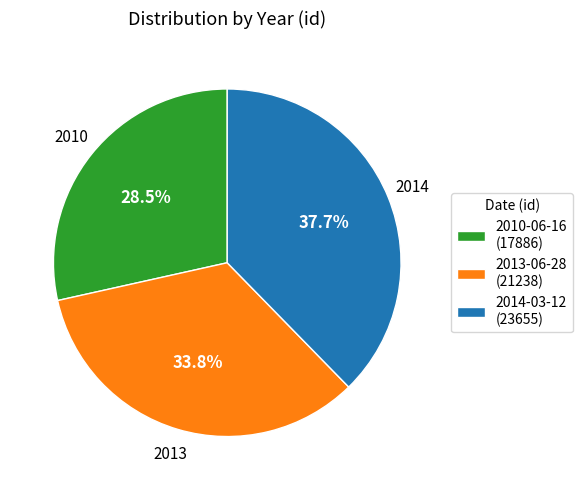

Which category has the smallest portion of the pie?

2010